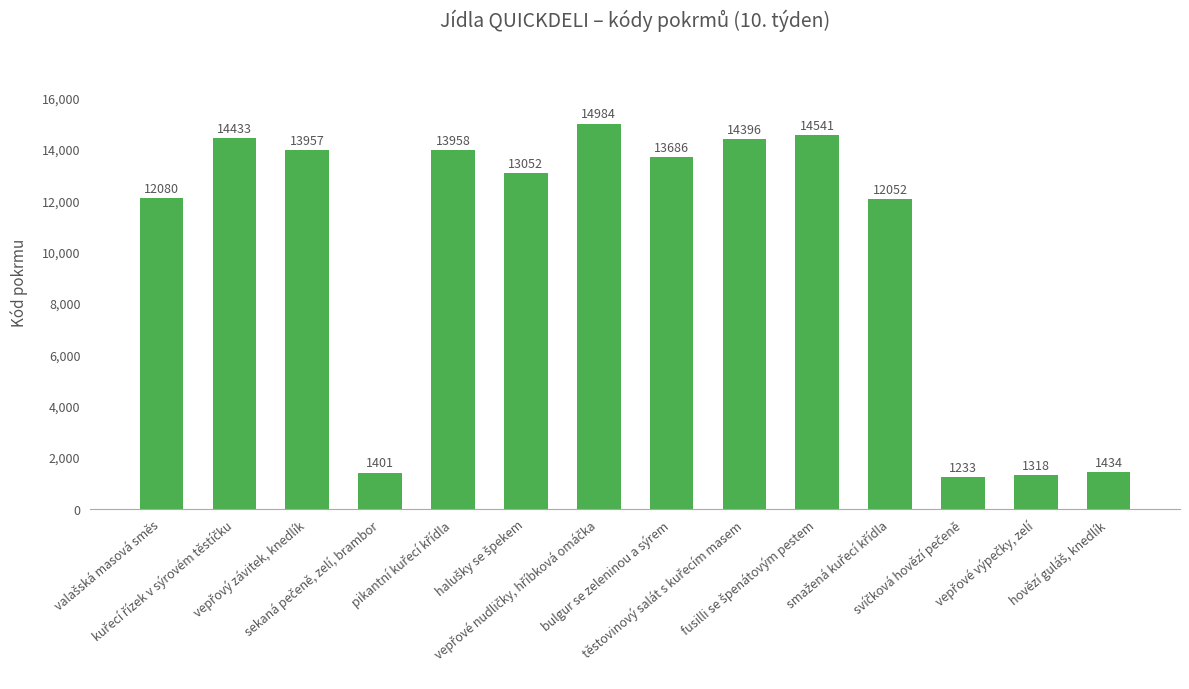

What is the smallest value displayed?

1233